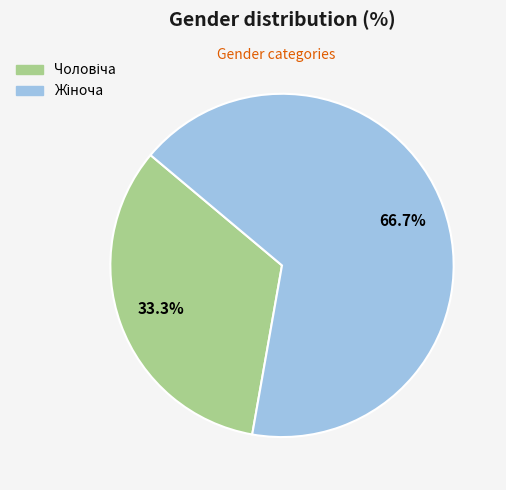

To the nearest percent, what is the average slice percentage?

50%